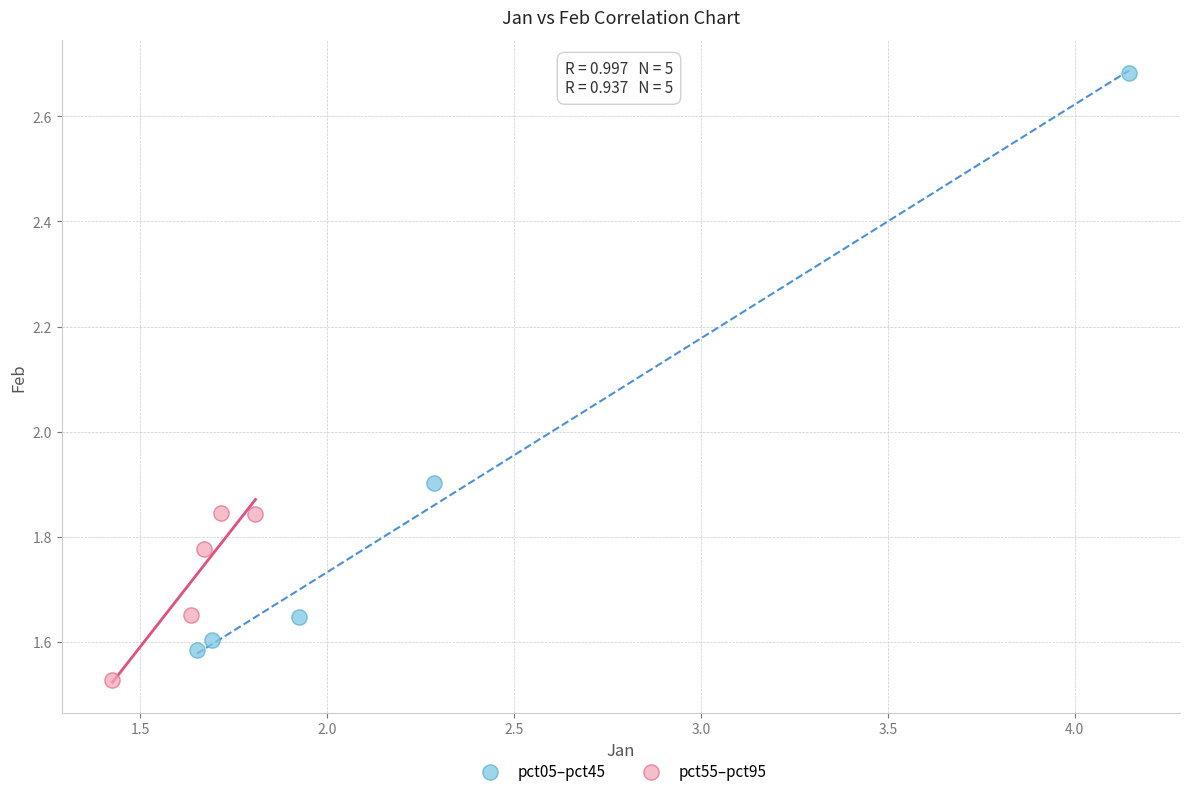

Which series contains the highest Y value?

pct05–pct45